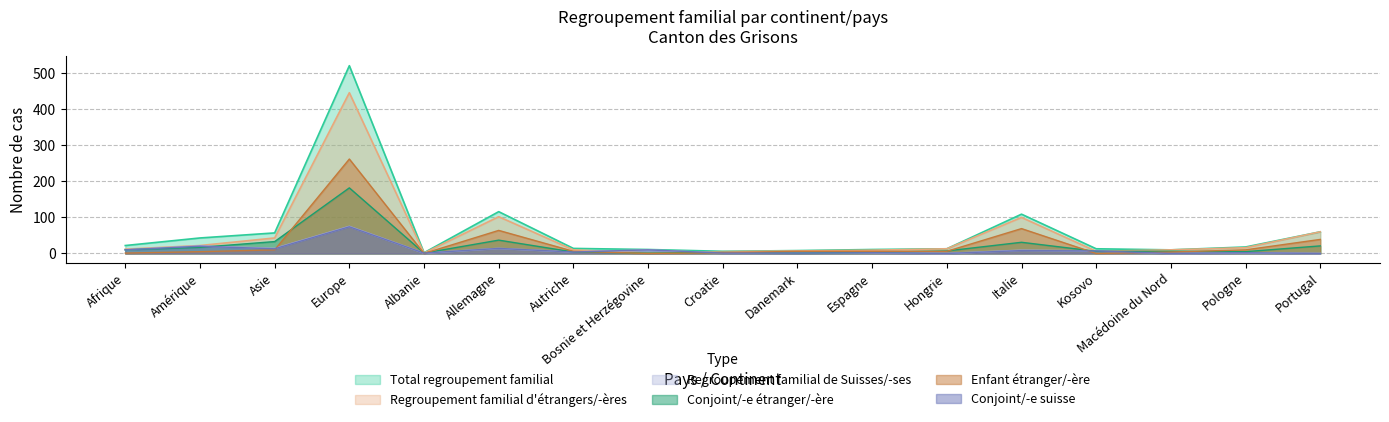

The Conjoint suisse series shows 1 at Pologne. True or false?

False